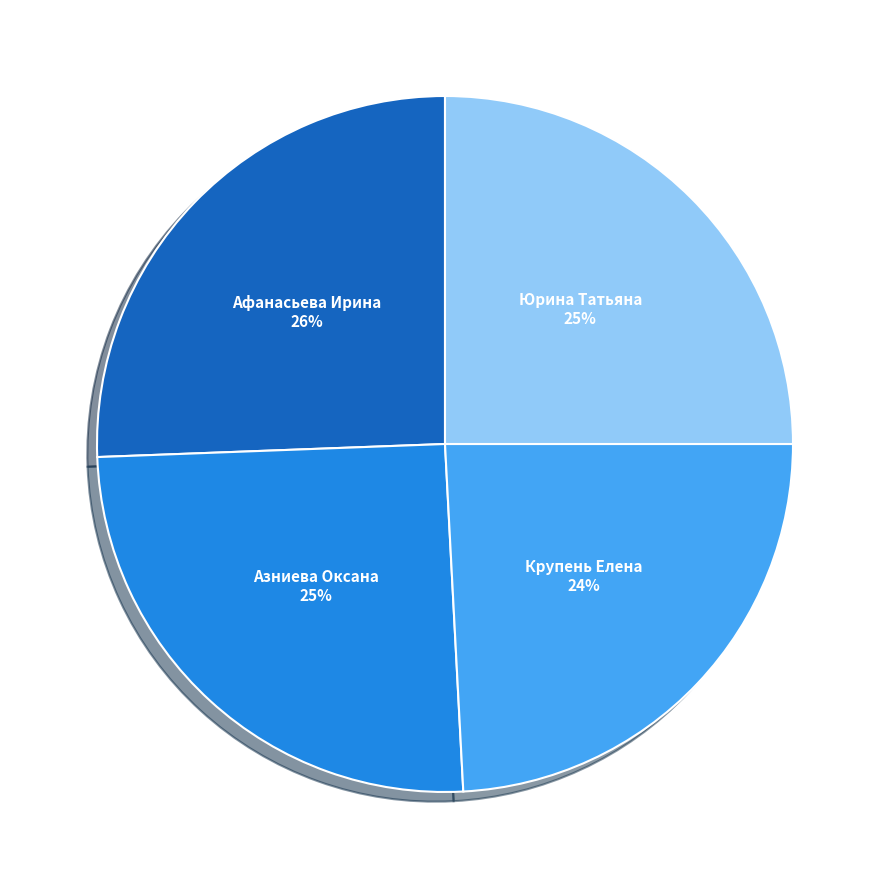

How many segments does this pie chart have?

4